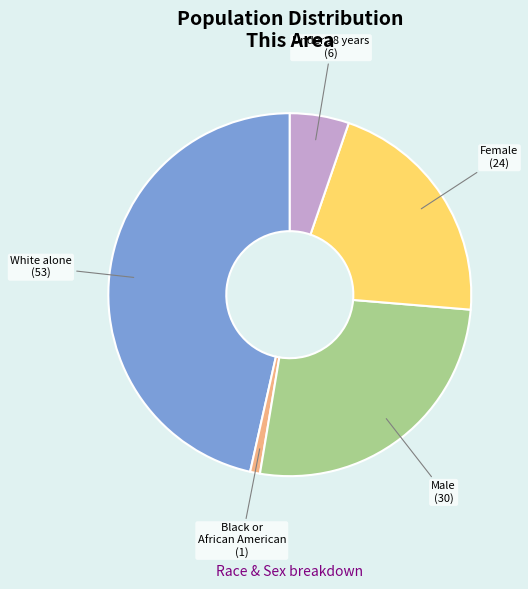

Does any single category account for the majority?

No